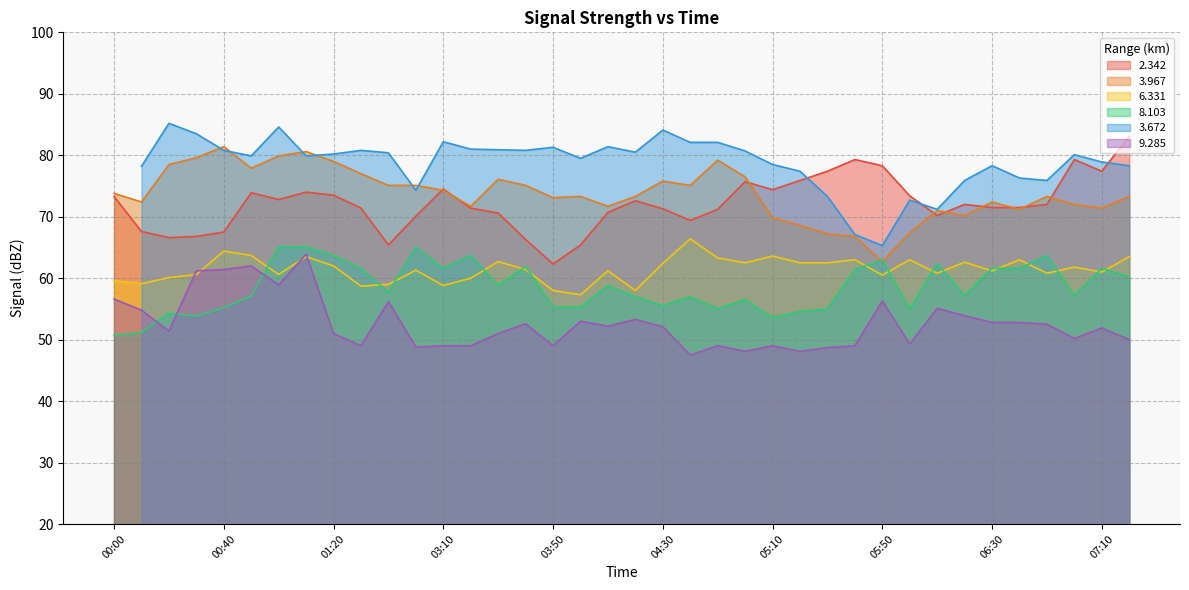

At which category is the sum across all series the highest?

01:10